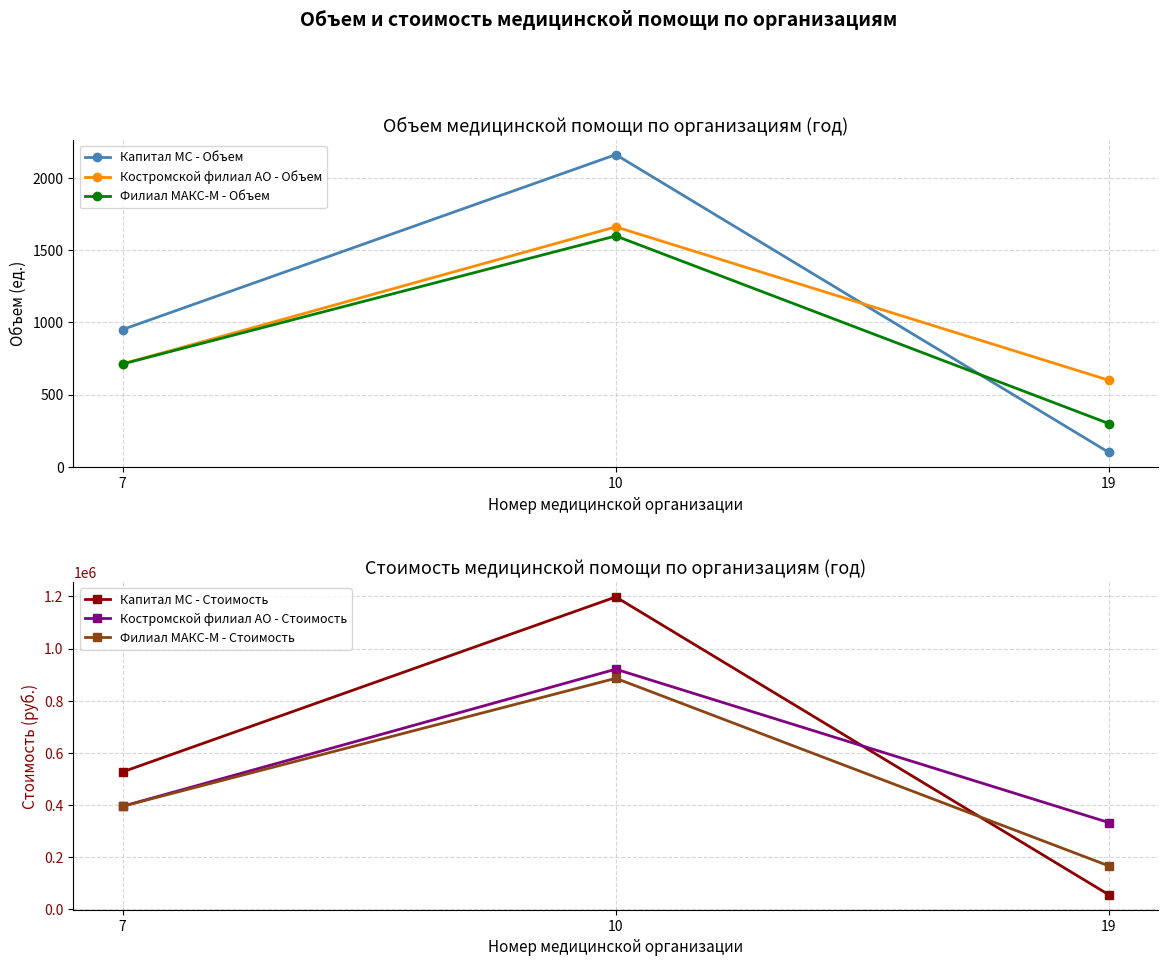

What is the sum of all Капитал МС - Объем values?

3213